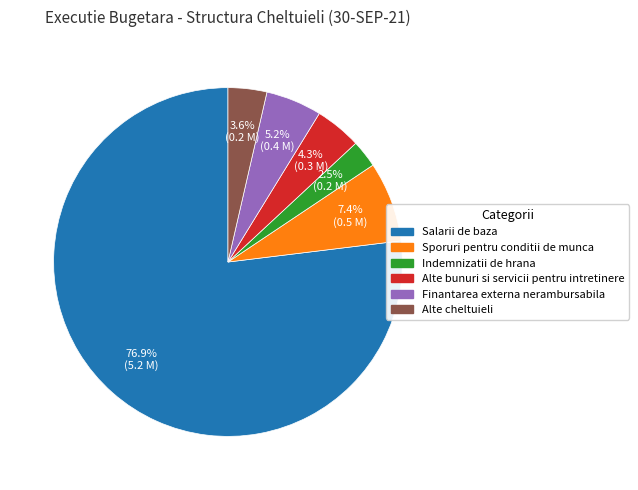

How many segments does this pie chart have?

6